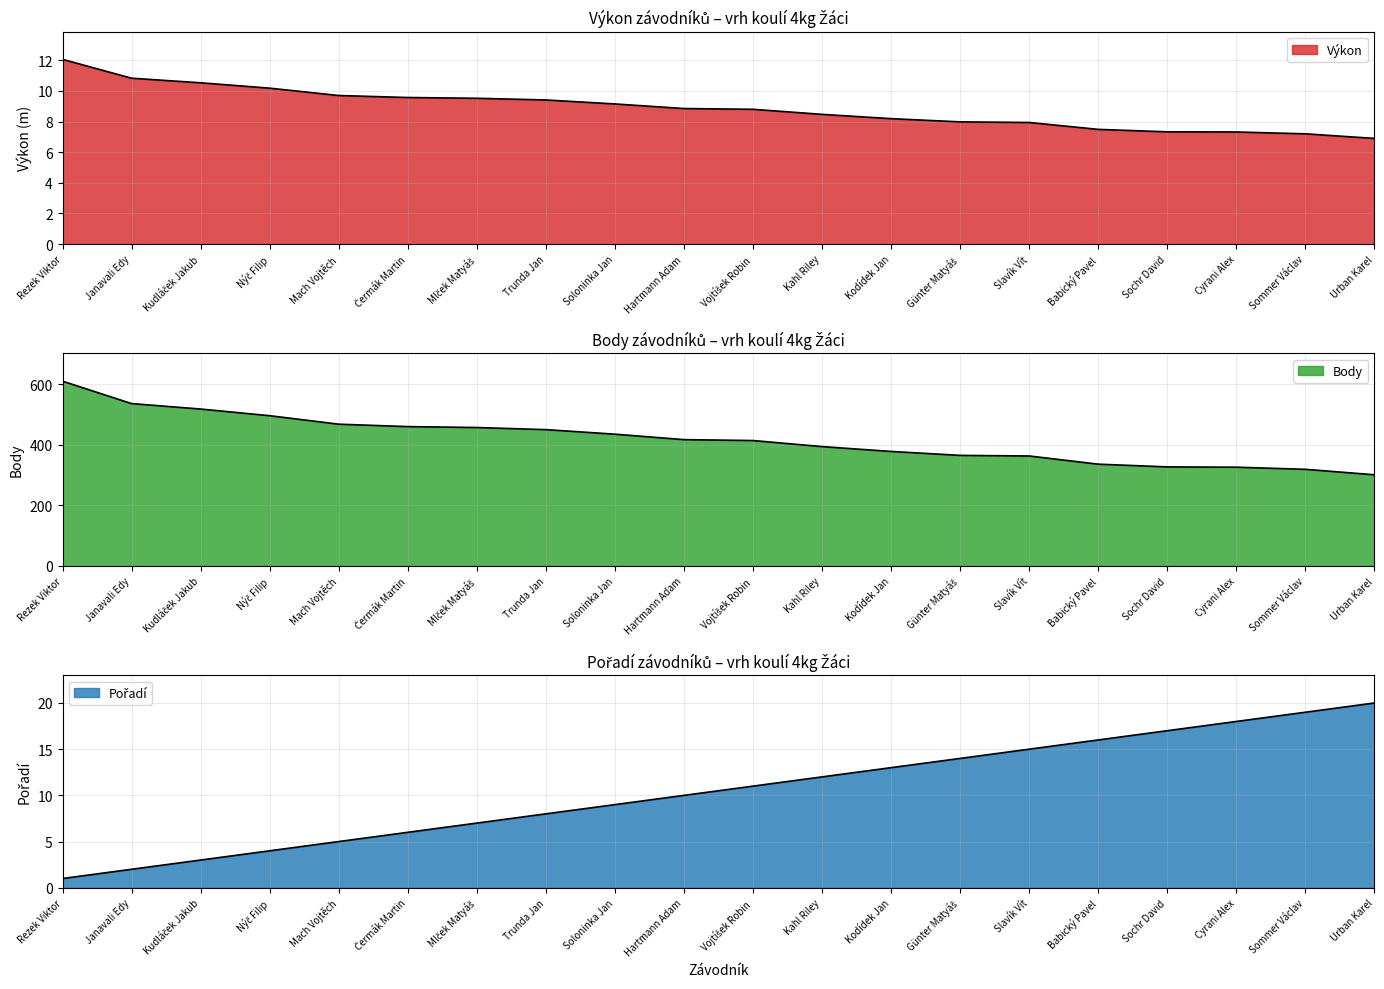

Which category has the highest value in the Pořadí series?

Urban Karel